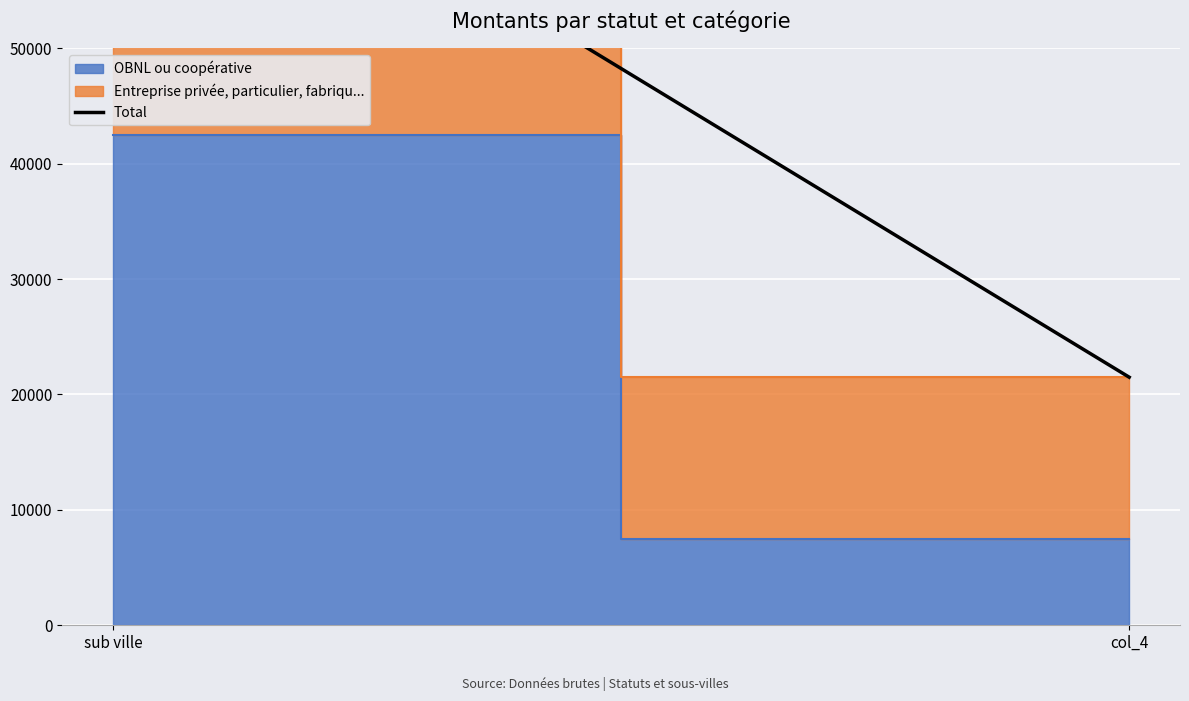

What is the change in value from sub ville to col_4?

-53500